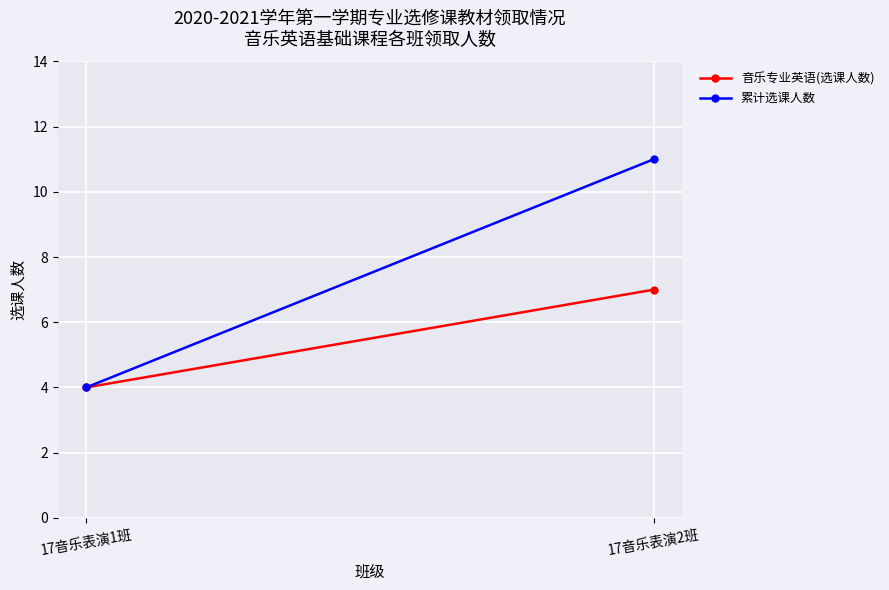

What is the label of the 2nd point from the left?

17音乐表演2班